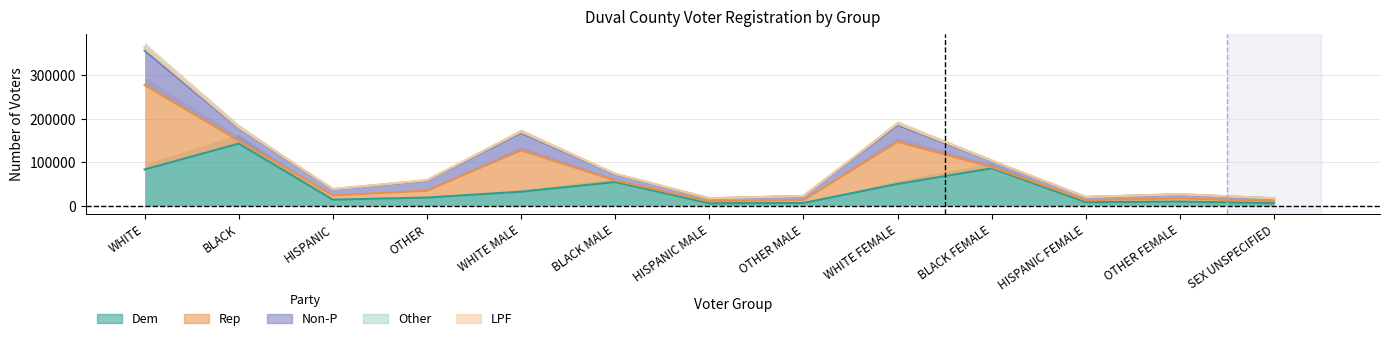

List the series in order of their peak value, highest first.

Rep, Dem, Non-P, Other, LPF